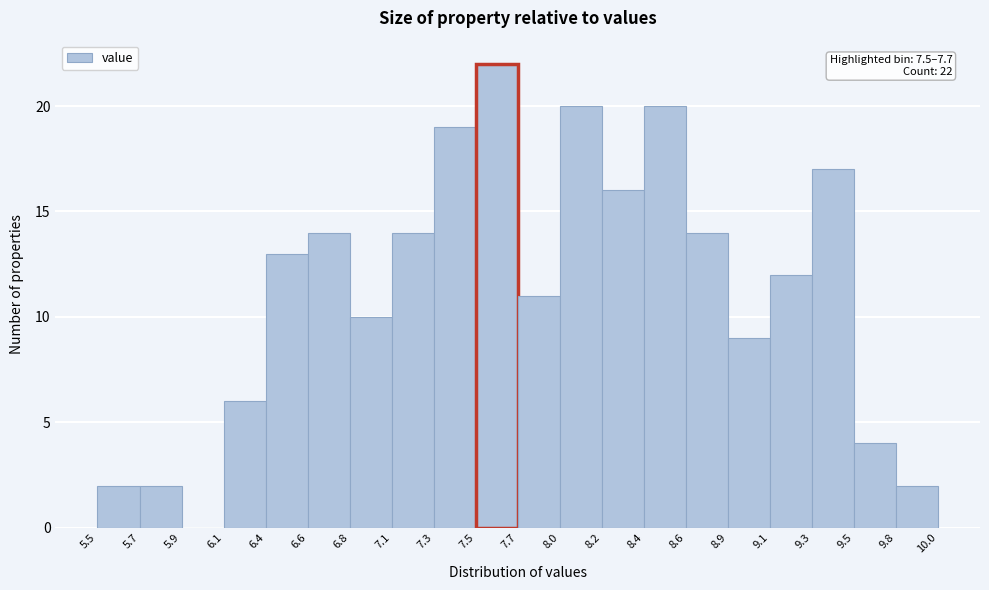

Which range on the x-axis has the tallest bar?

7.5 to 7.7